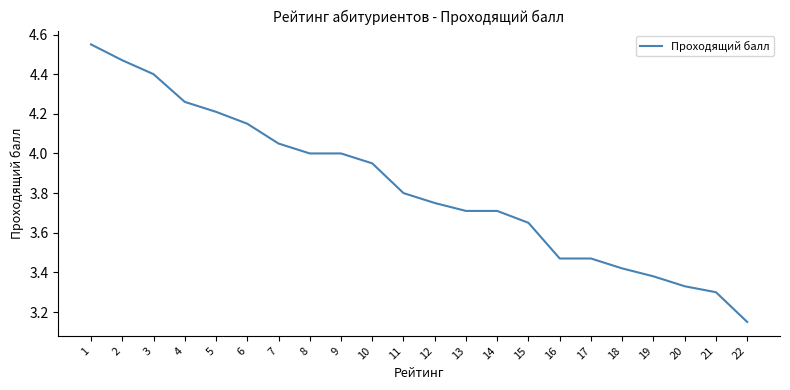

What is the sum of all values?

84.2